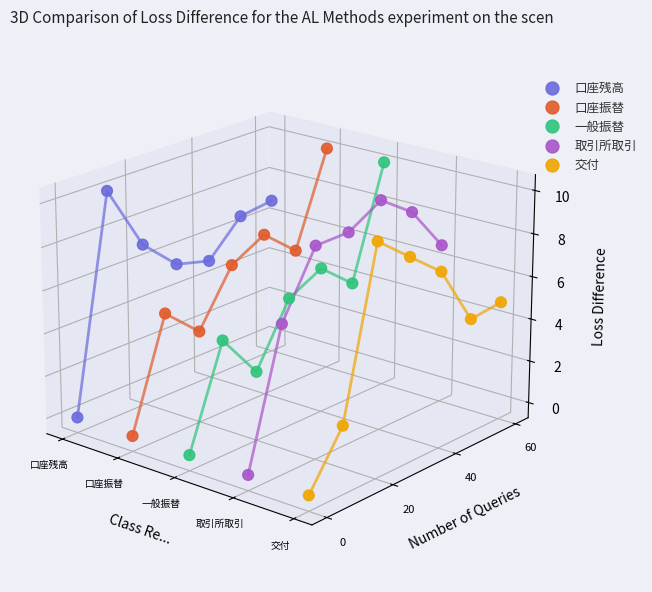

At how many categories does at least one series exceed 0?

6